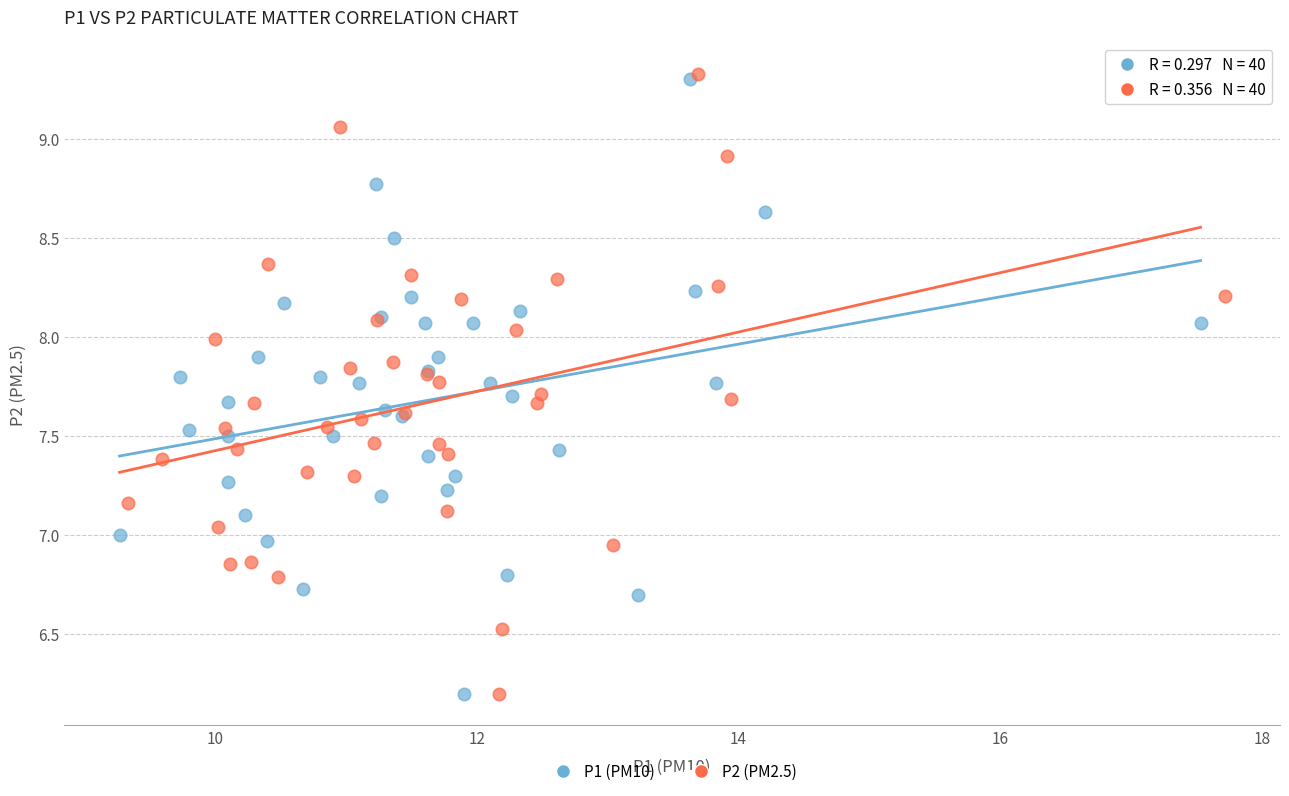

Which series has the largest Y range (max minus min)?

P2 (PM2.5)